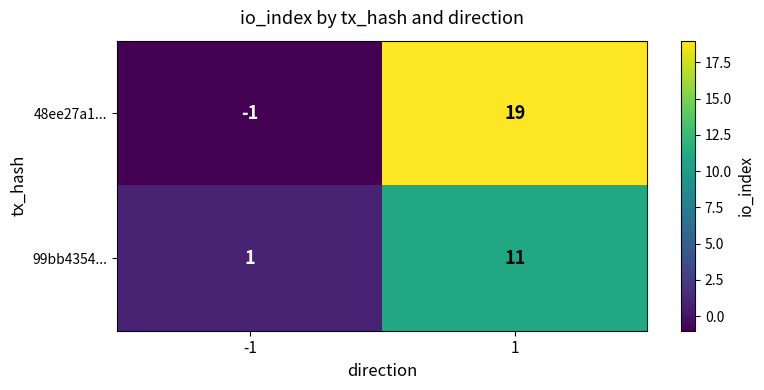

The value of 99bb4354... at -1 is 1. True or false?

True